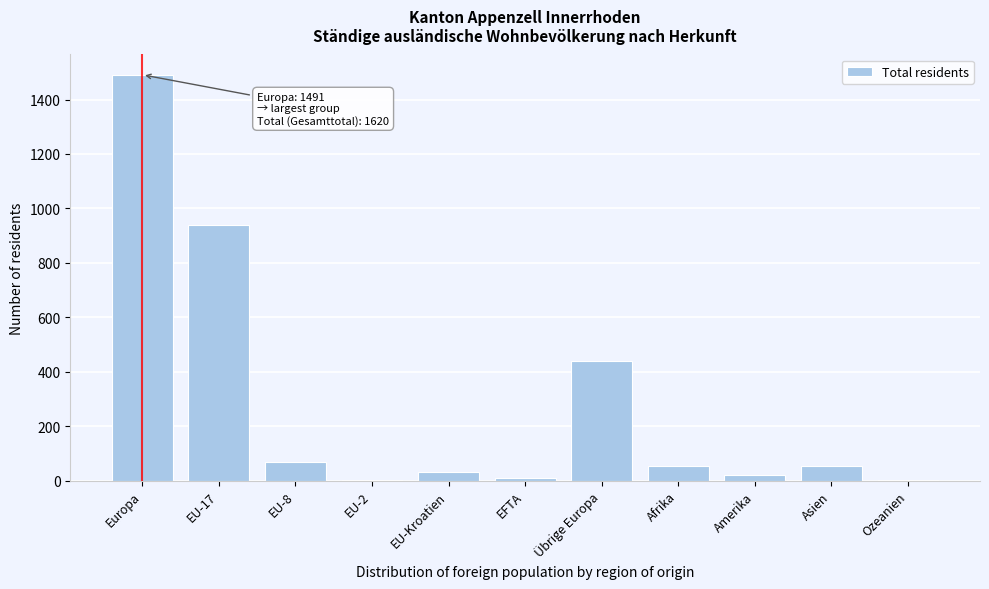

Reading right to left, list all the values displayed in this chart.

Ozeanien=1	Asien=53	Amerika=22	Afrika=53	Übrige Europa=441	EFTA=10	EU-Kroatien=33	EU-2=1	EU-8=68	EU-17=938	Europa=1491